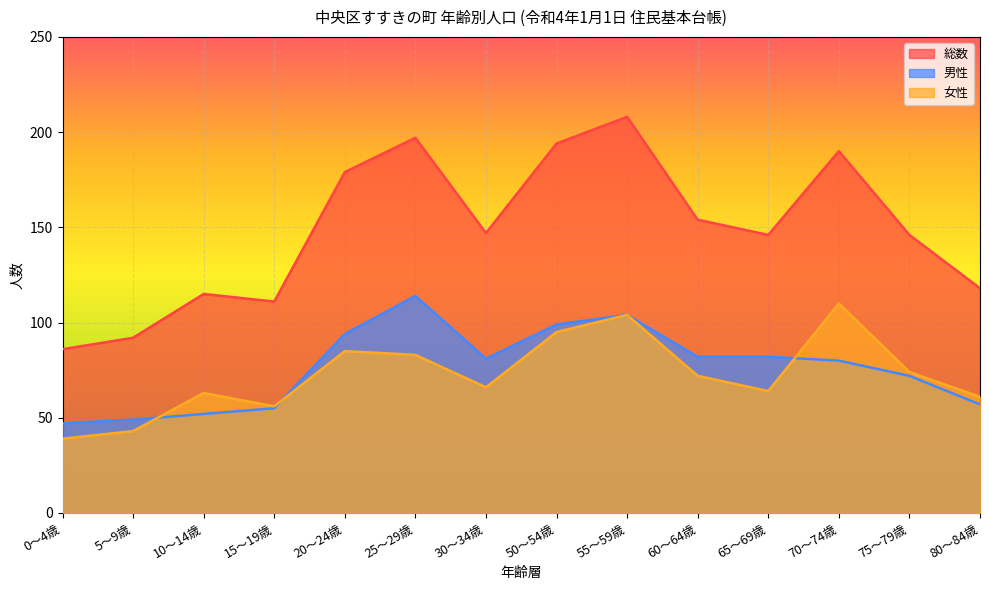

What is the smallest value displayed?

39